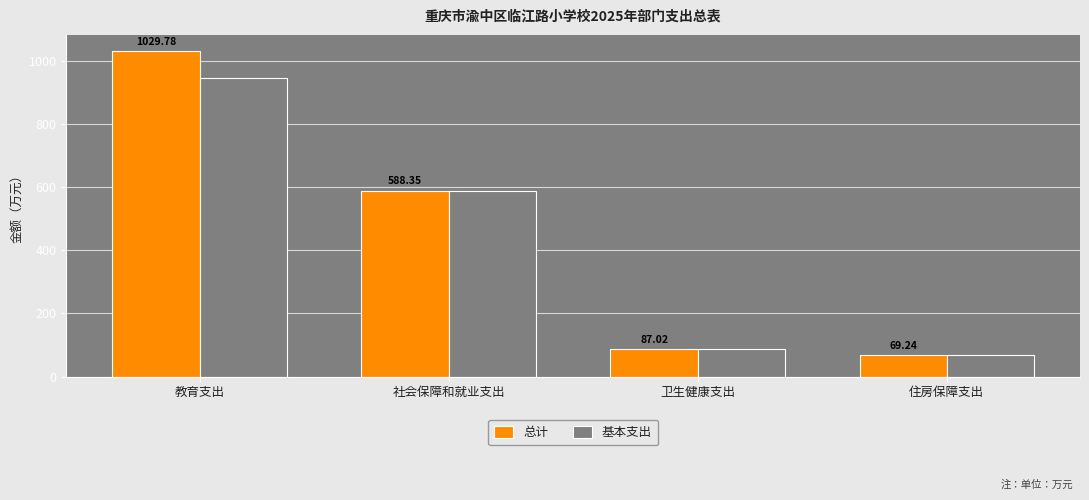

What is the smallest value displayed?

69.2